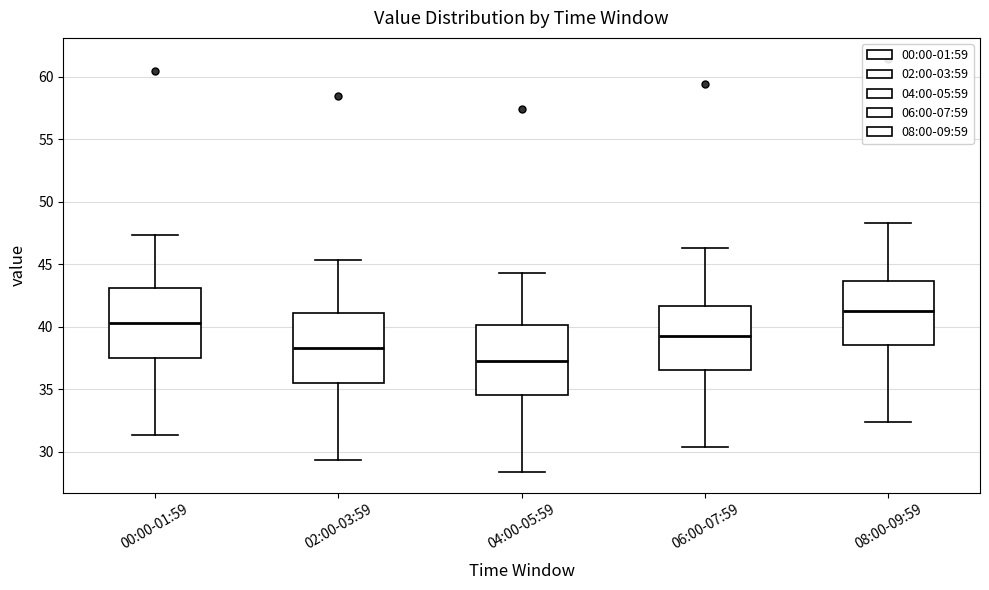

Where does the lower whisker of the box for 04:00-05:59 end on the y-axis? The values are not printed on the chart, so give them approximately, as read against the axis.

28.5